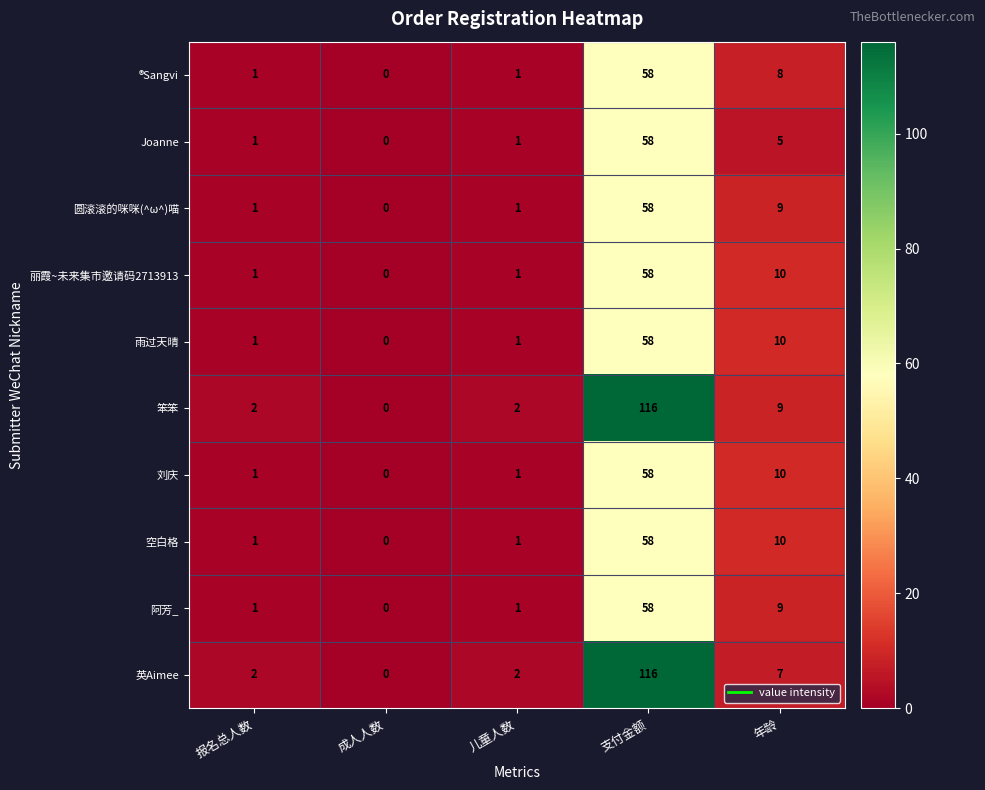

What is the difference between the maximum and second lowest values in the 丽霞~未来集市邀请码2713913 series?

57